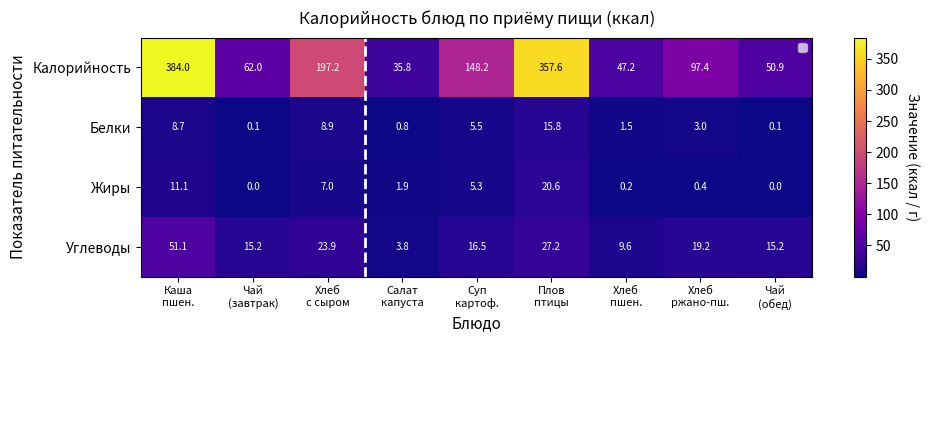

Which has a higher value, Хлеб
с сыром or Чай
(обед)?

Хлеб
с сыром